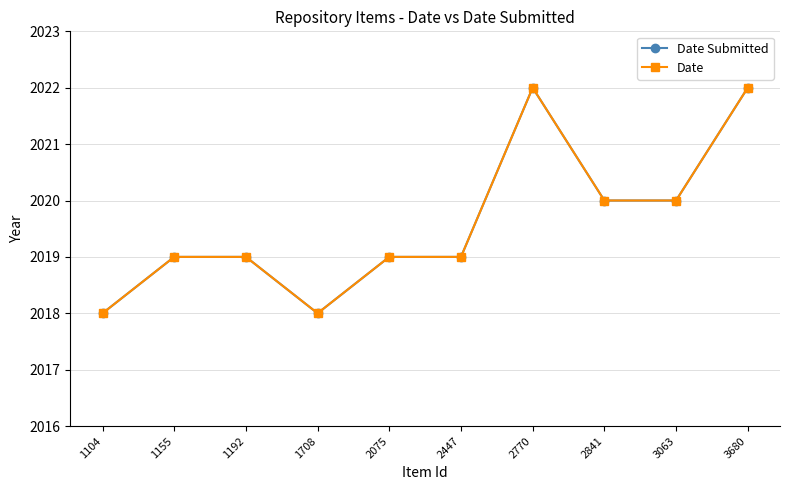

Rank the series by their maximum value, from lowest to highest.

Date Submitted, Date